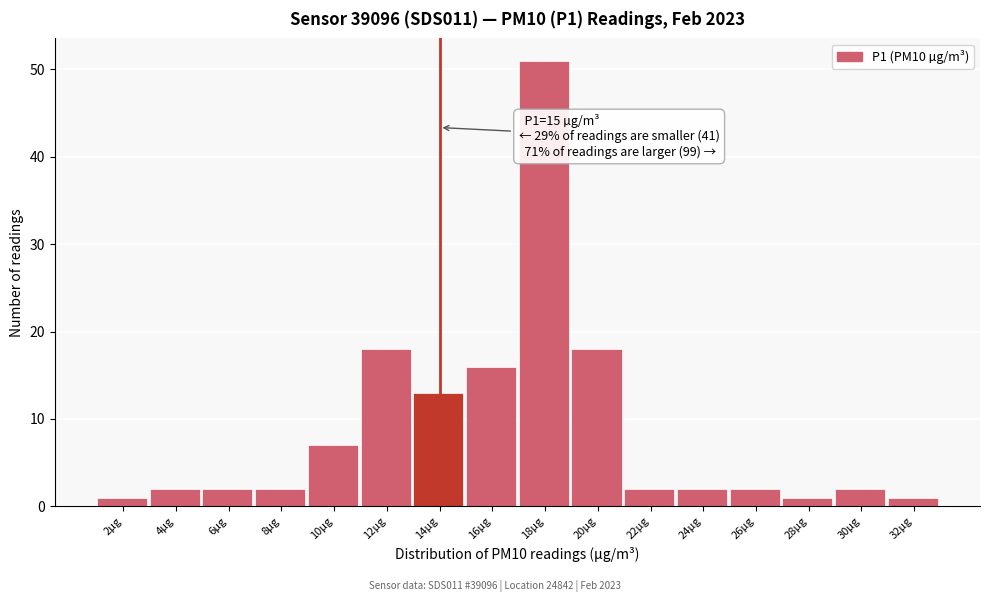

Reading right to left, transcribe all the data shown in this chart.

32µg=1	30µg=2	28µg=1	26µg=2	24µg=2	22µg=2	20µg=18	18µg=51	16µg=16	14µg=13	12µg=18	10µg=7	8µg=2	6µg=2	4µg=2	2µg=1